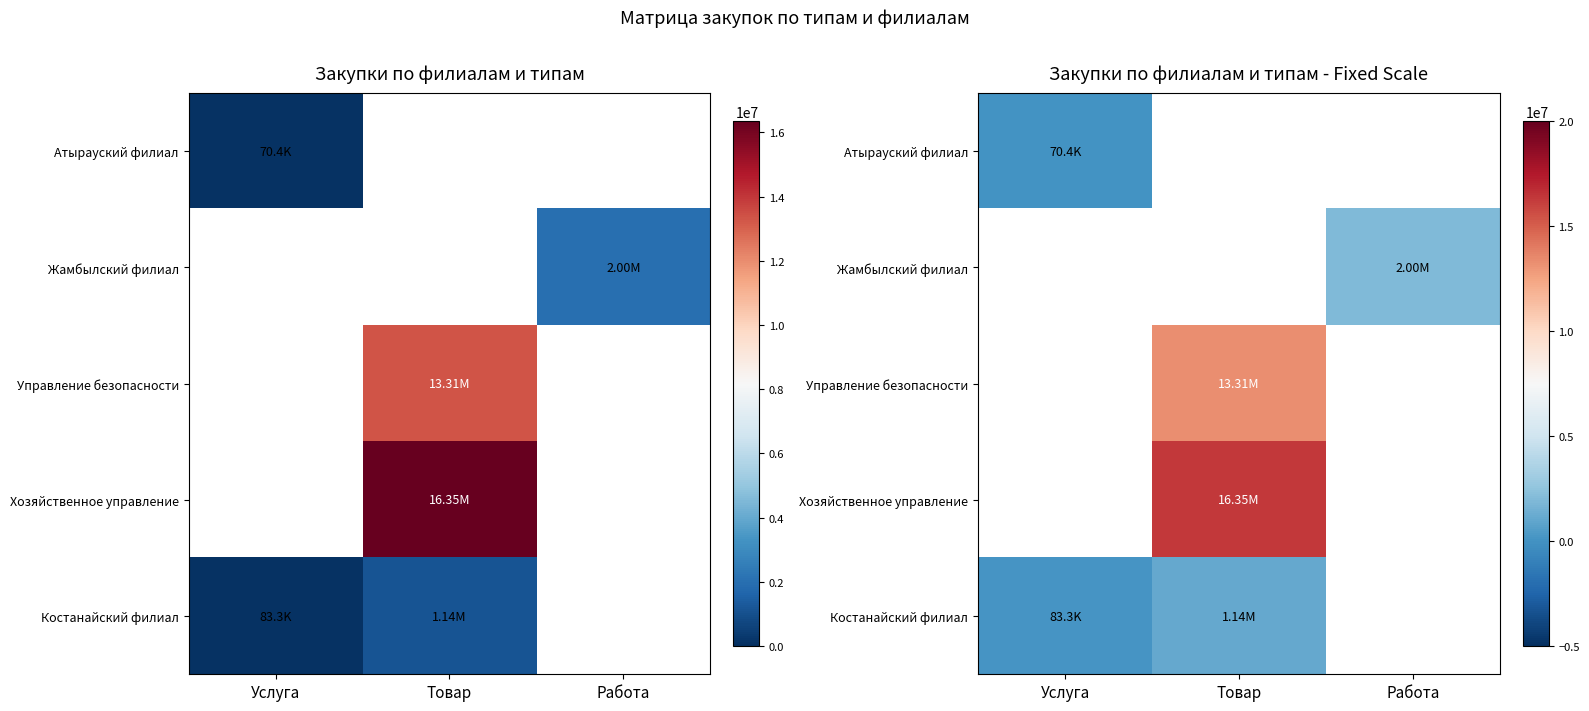

True or false: Атырауский филиал has a value of 70357.1 at Услуга.

True